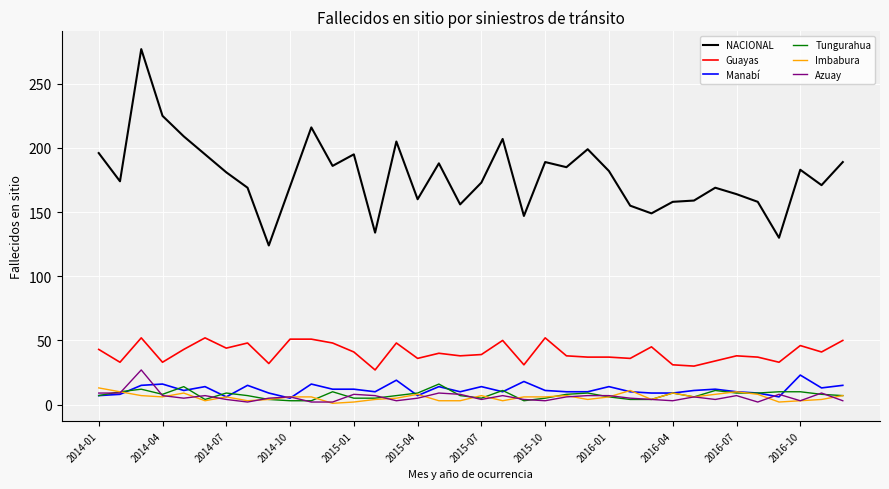

What is the maximum value for Azuay?

27